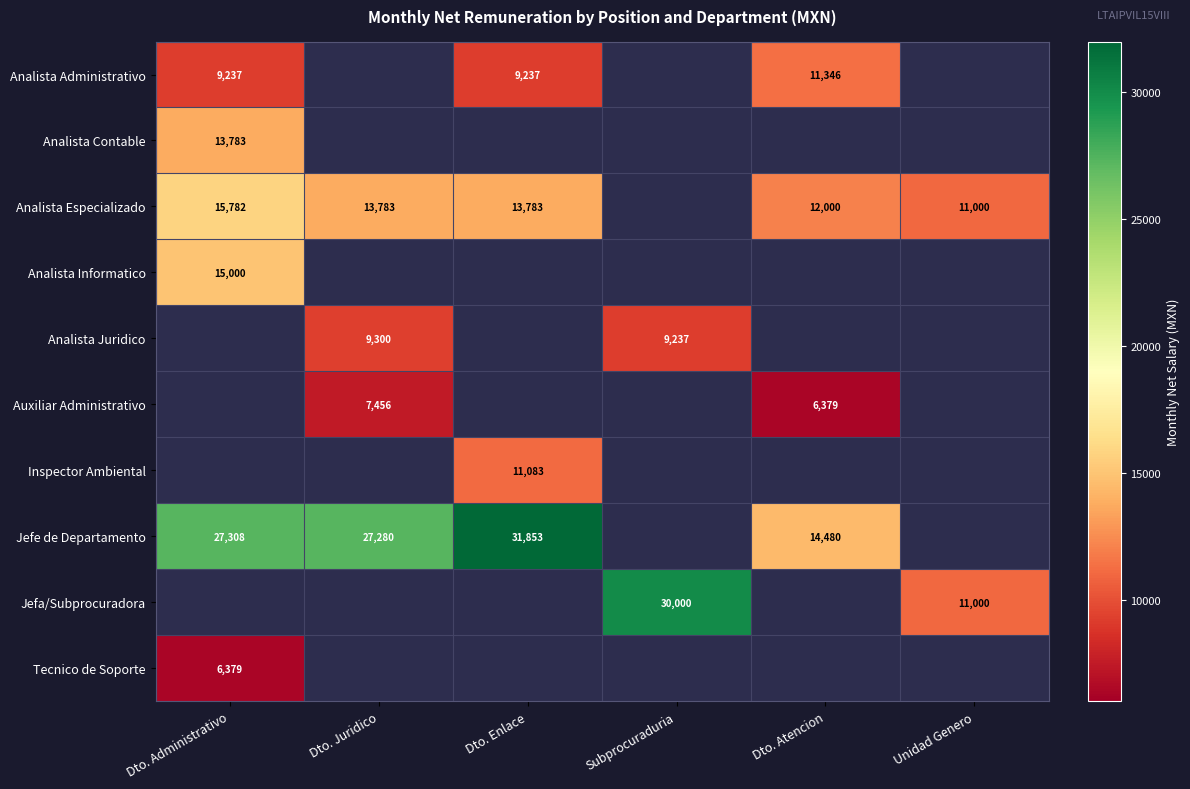

Which has a higher value, Dto. Juridico or Dto. Atencion?

Dto. Atencion